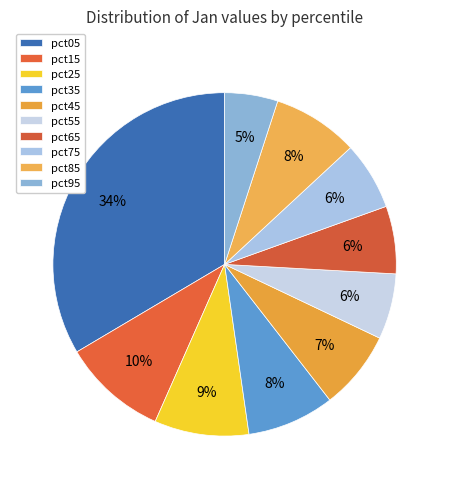

To the nearest percent, what percentage of the pie is pct55?

6%